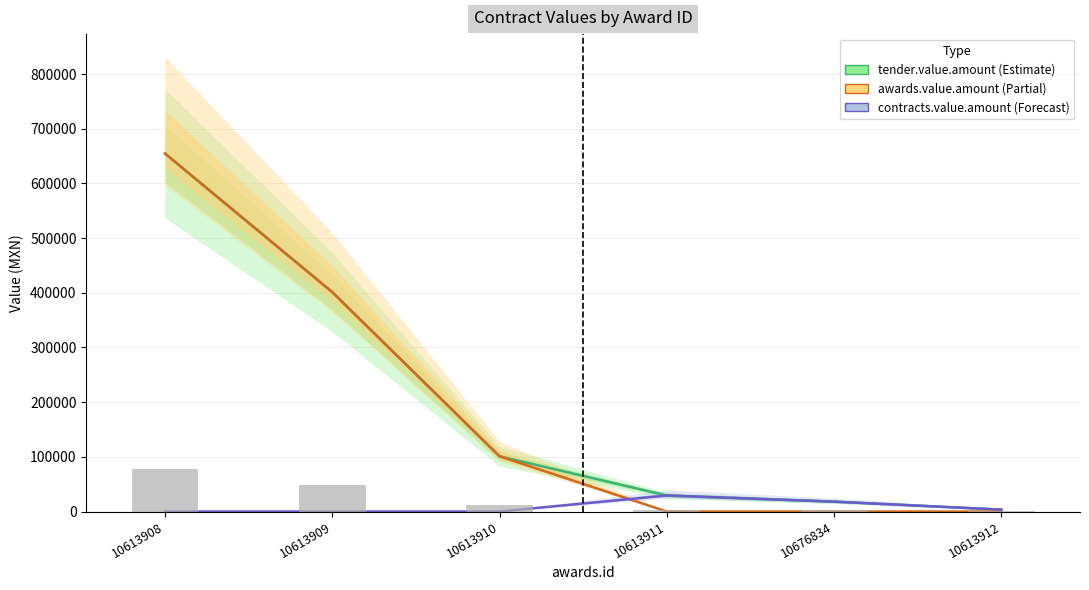

At how many categories does at least one series exceed 373617?

2